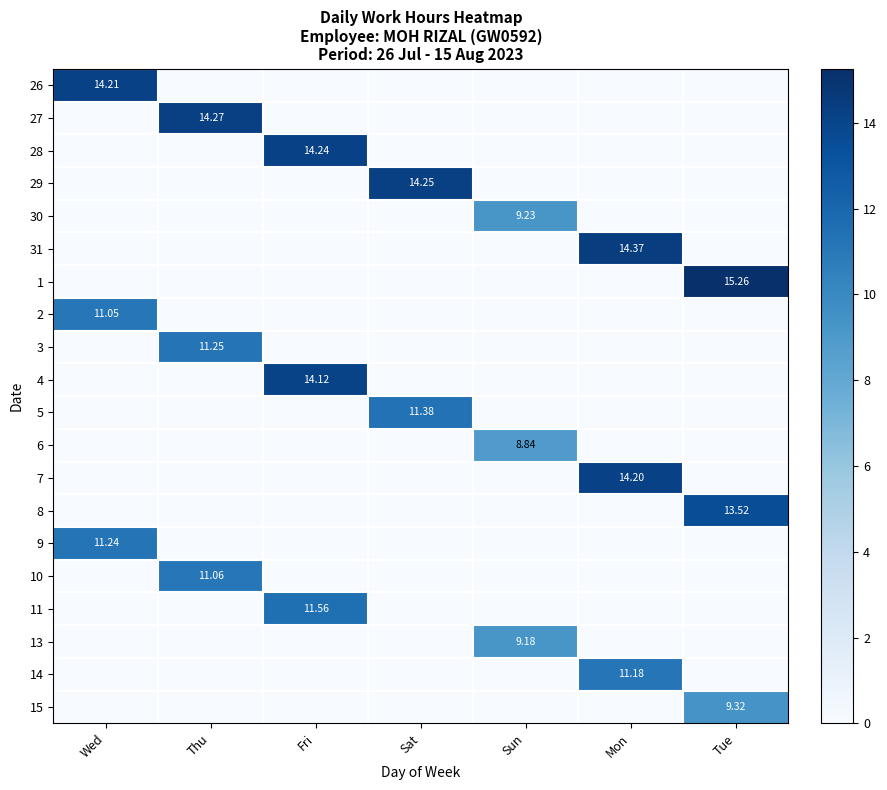

List the series in order of their peak value, lowest first.

6, 13, 30, 15, 2, 10, 14, 9, 3, 5, 11, 8, 4, 7, 26, 28, 29, 27, 31, 1